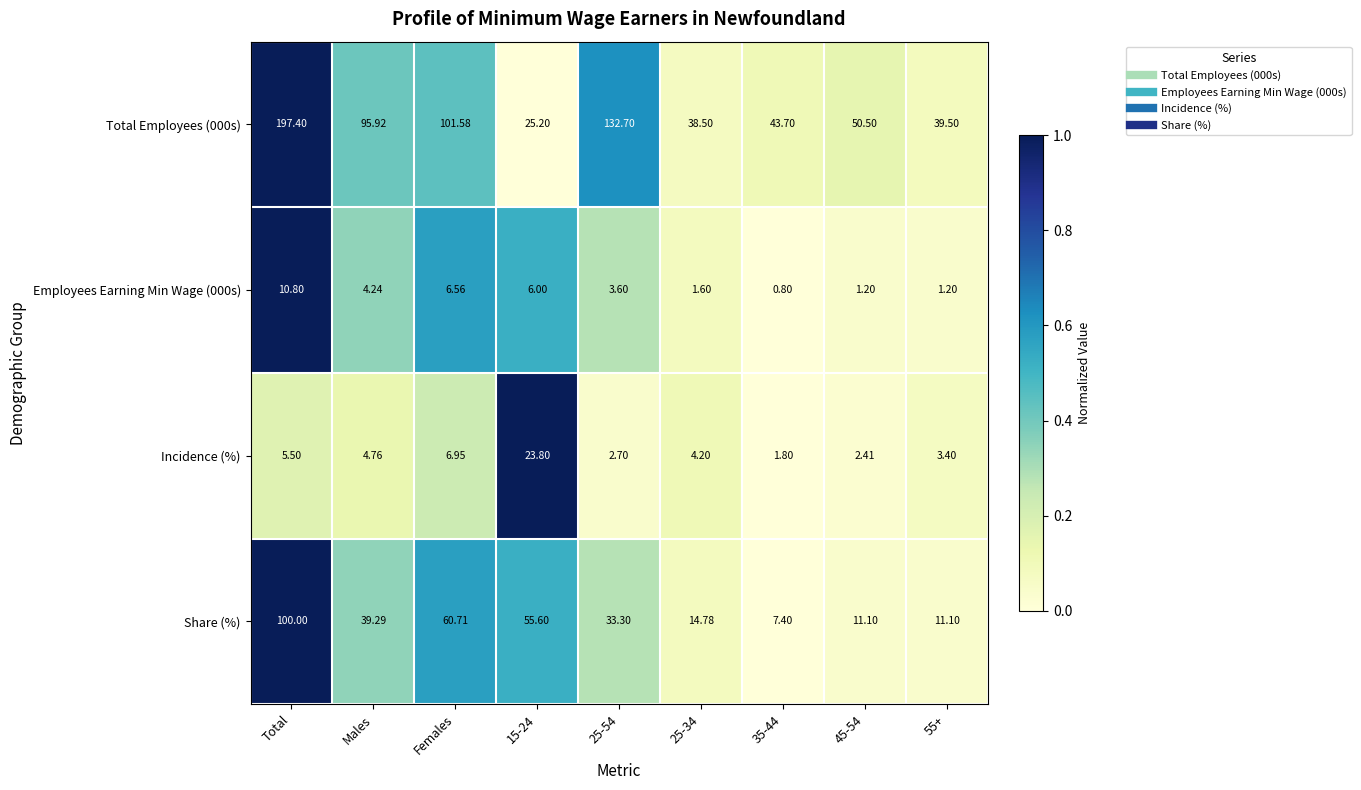

At which category is the sum across all series the highest?

Total